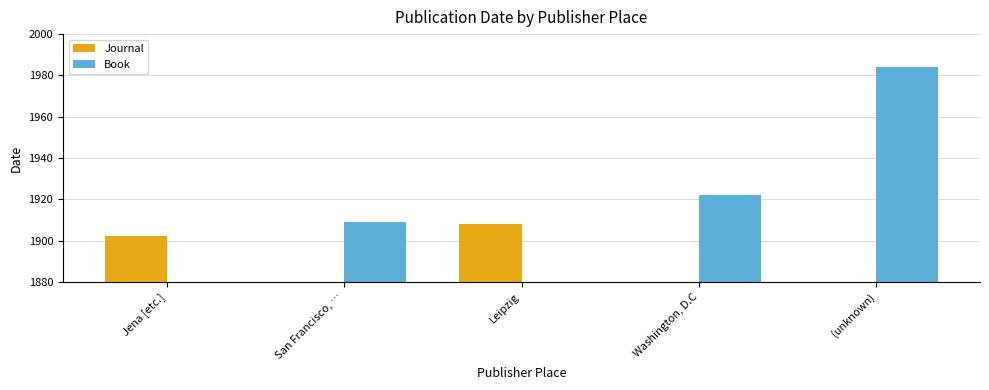

Rank the categories by Book value from highest to lowest.

(unknown), Washington, D.C, San Francisco, …